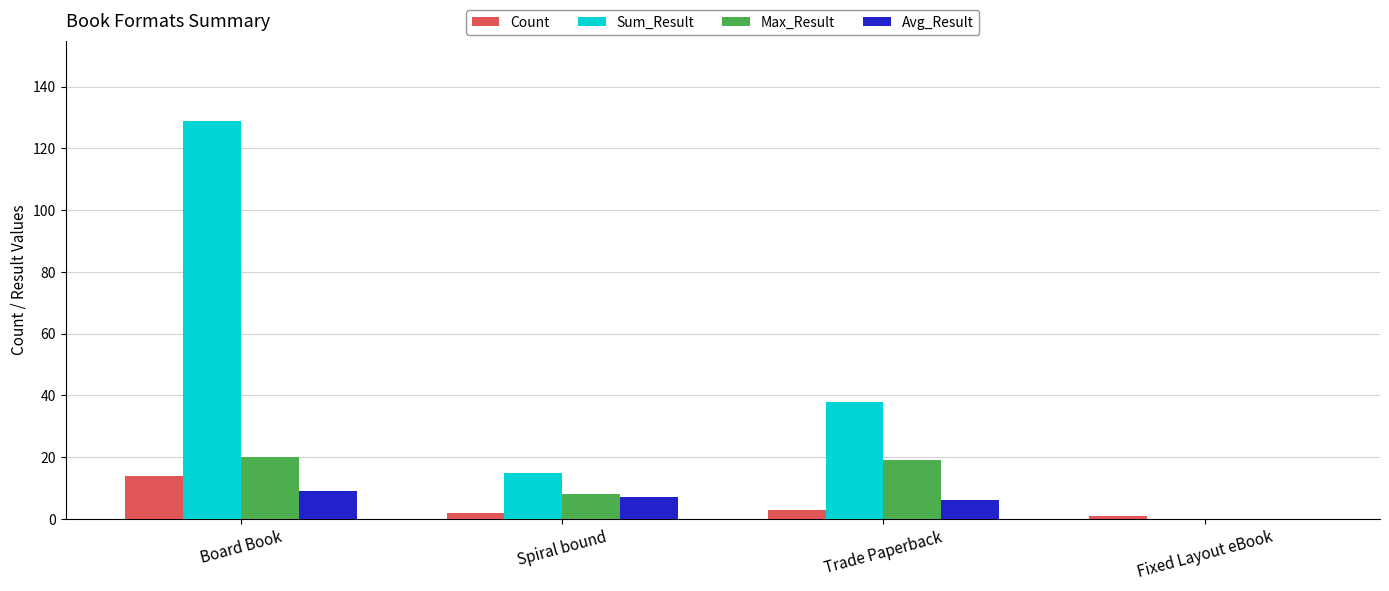

Are the bars grouped side by side (vs. stacked)?

Yes